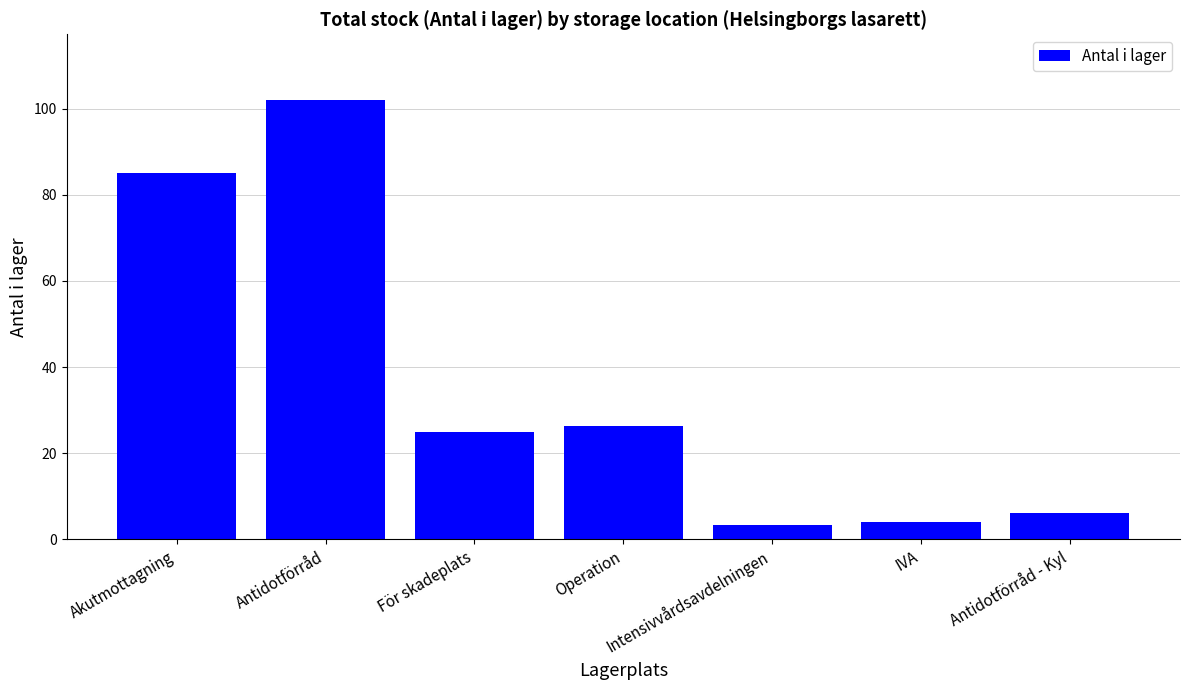

Count the number of categories in the chart.

7